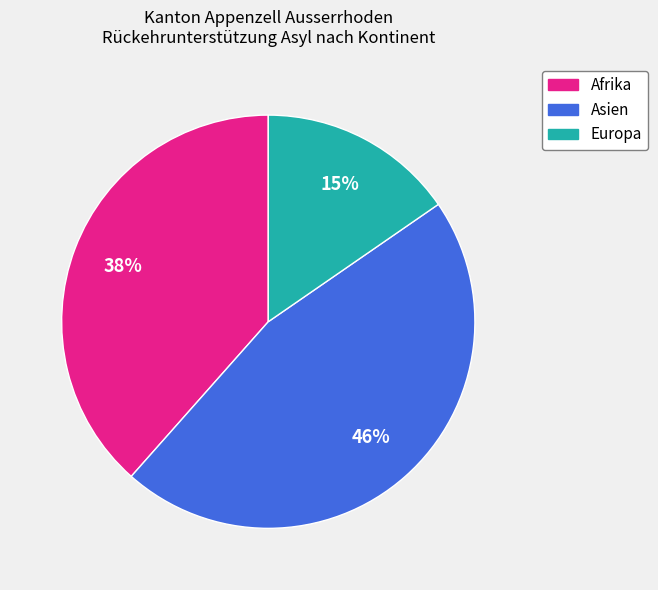

How many slices are in this pie chart?

3